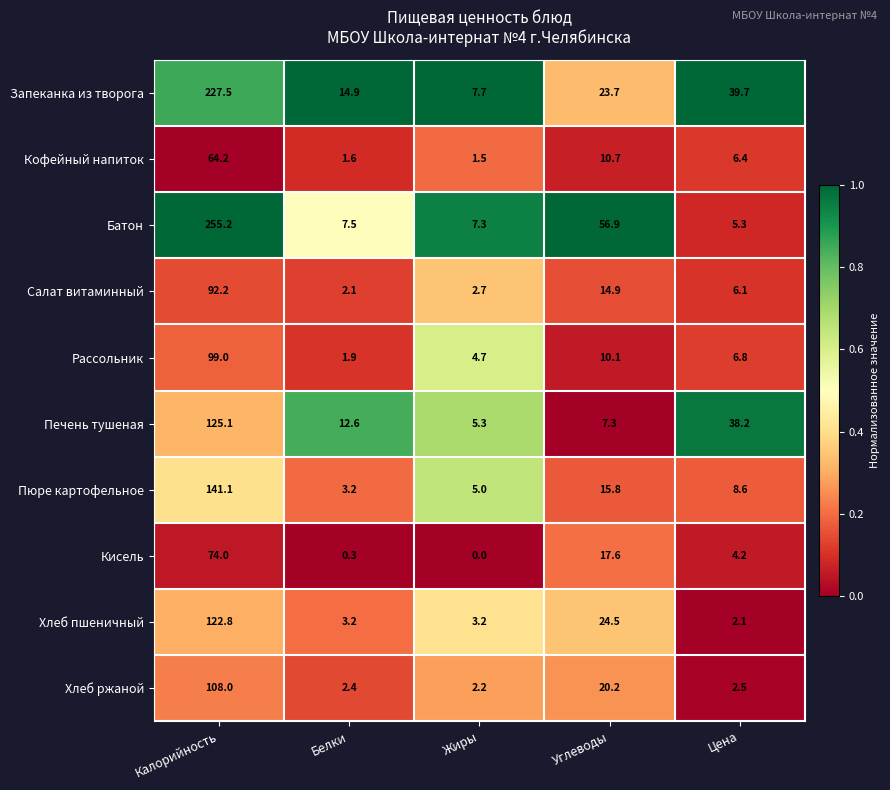

Between Белки and Цена, which series saw the biggest shift?

Печень тушеная